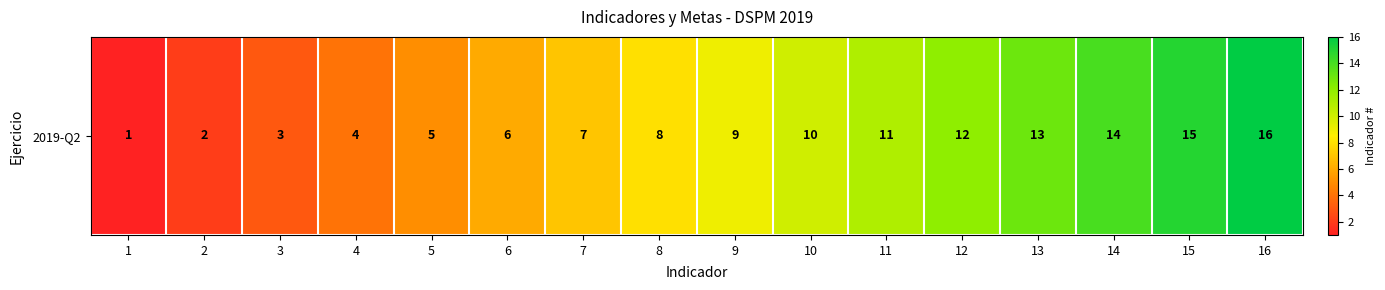

True or false: the data shows 14 at 14.

True